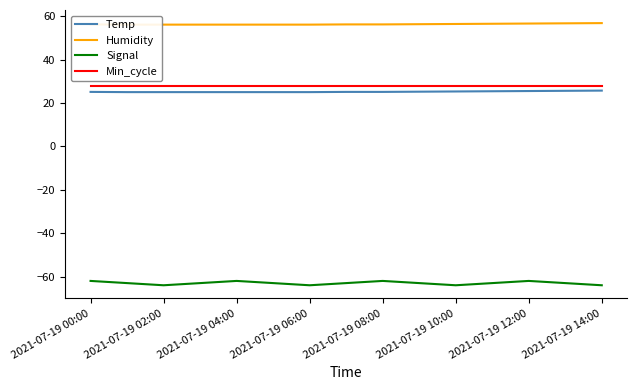

Is the value of Min_cycle at 2021-07-19 02:00 greater than the value of Temp at 2021-07-19 00:00?

Yes